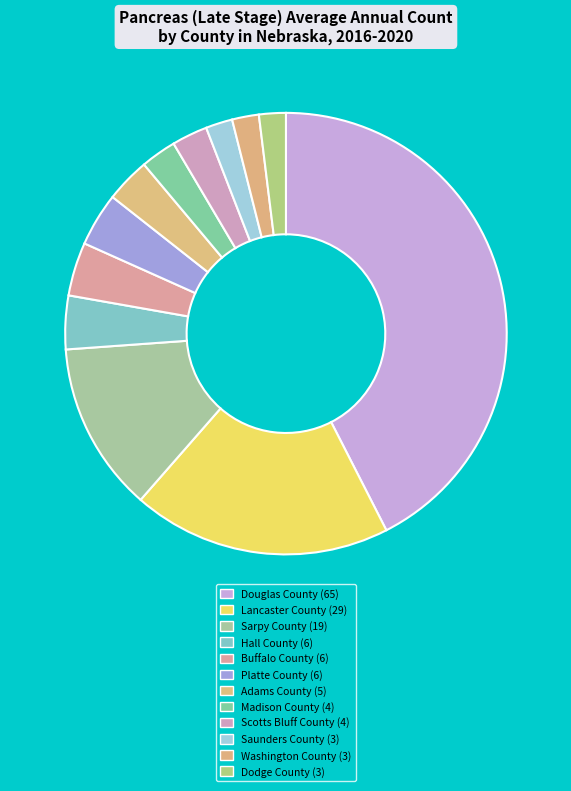

Is it true that Saunders County is 2% of the pie?

True